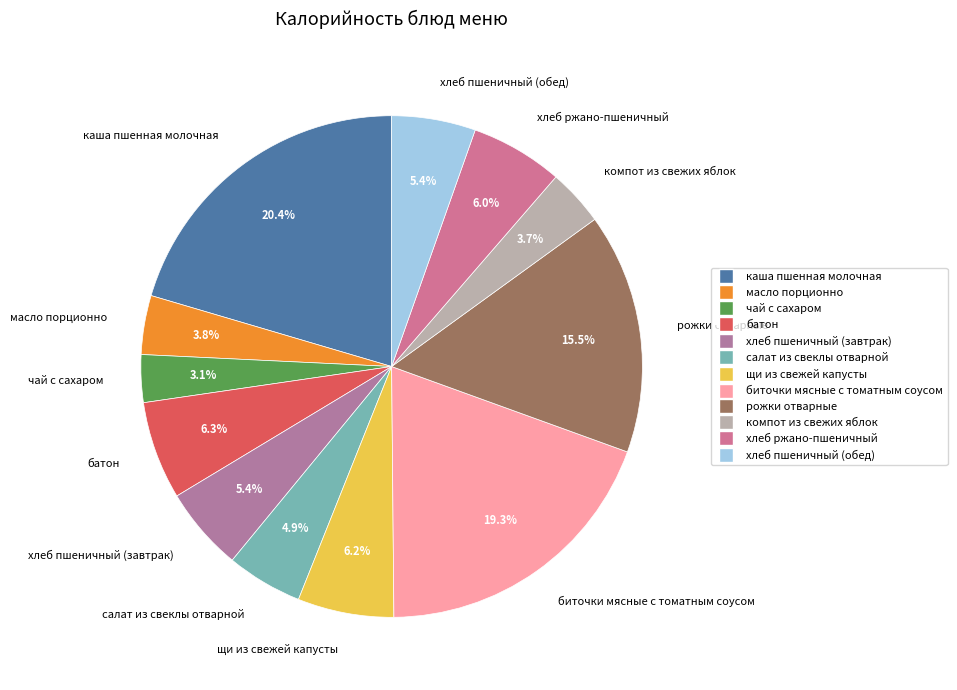

Count the number of slices in the pie.

12